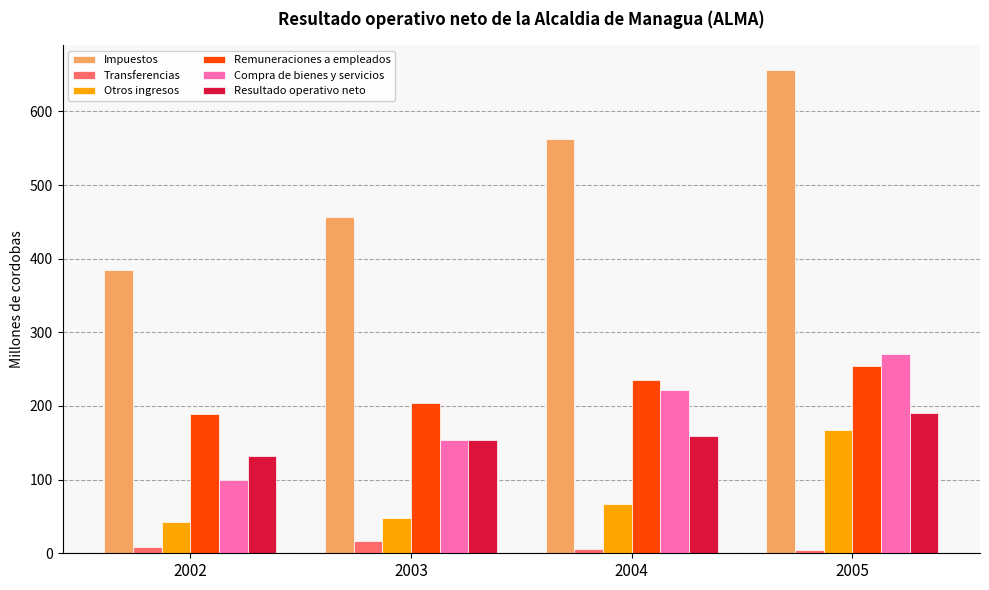

Is it true that Impuestos equals 287.9 at 2005?

False